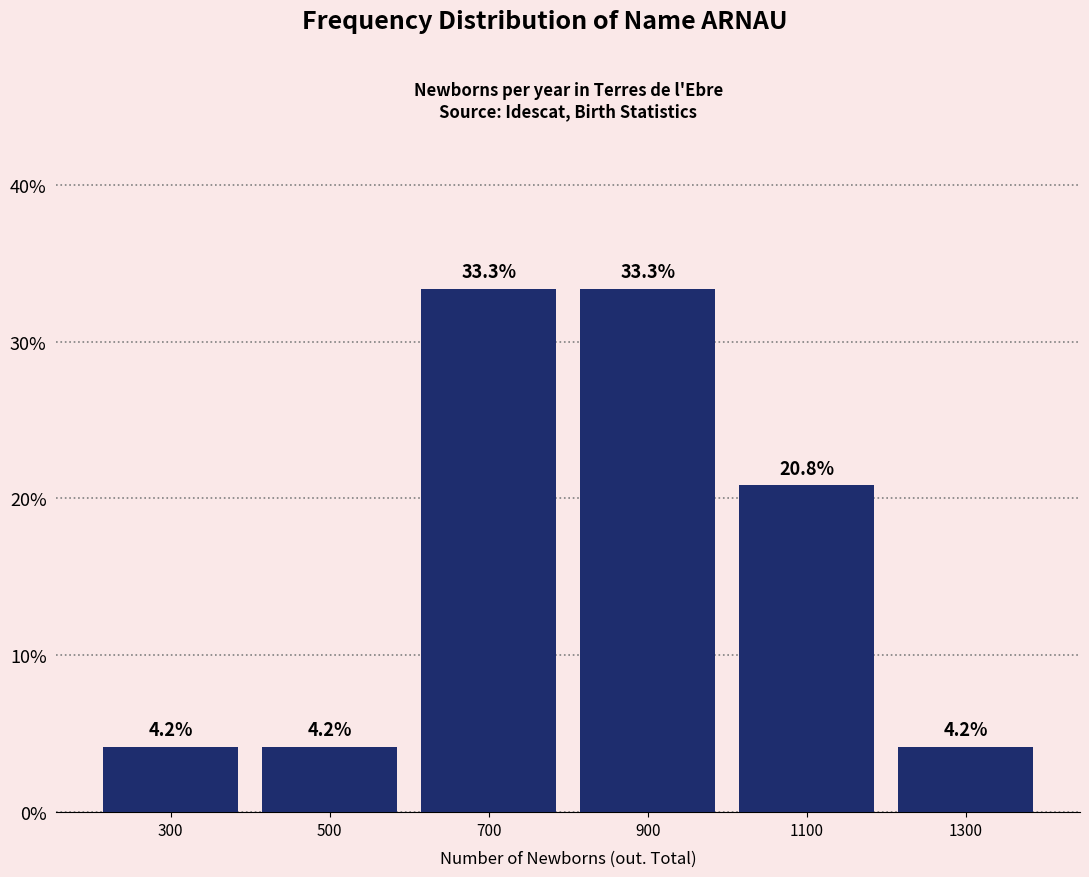

What is the height of the bar covering 800 to 1000 on the x-axis?

33.3